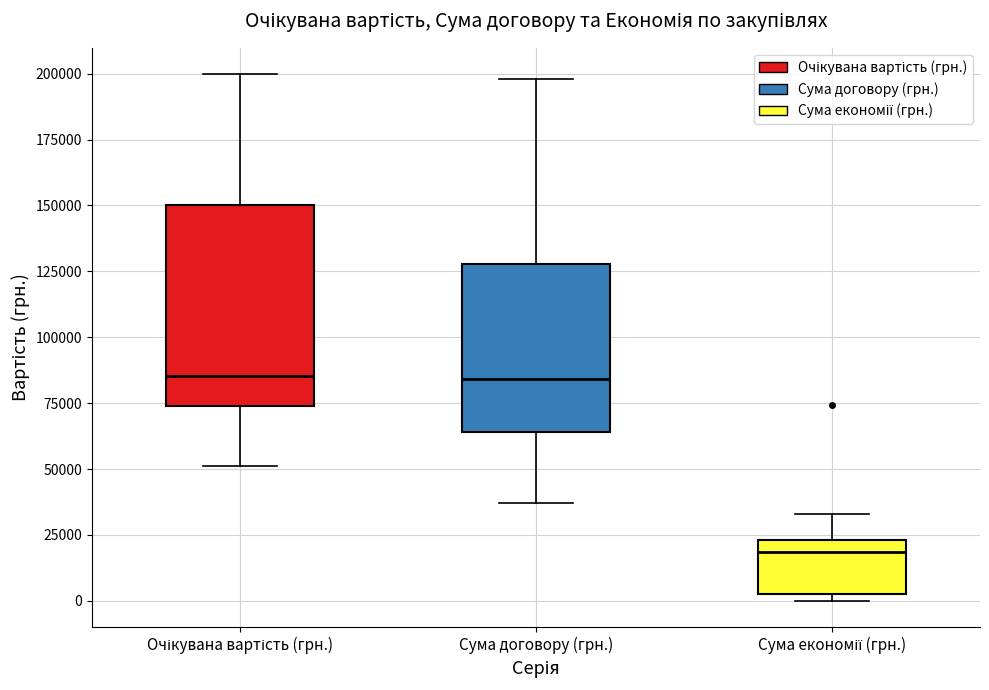

Which box's median line is the lowest?

Сума економії (грн.)